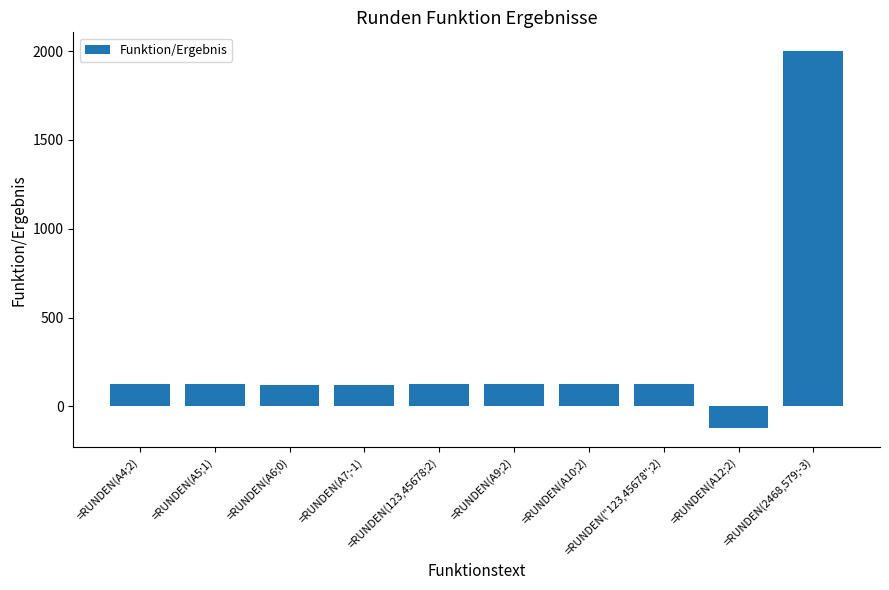

What position from the right is =RUNDEN(A6;0)?

8